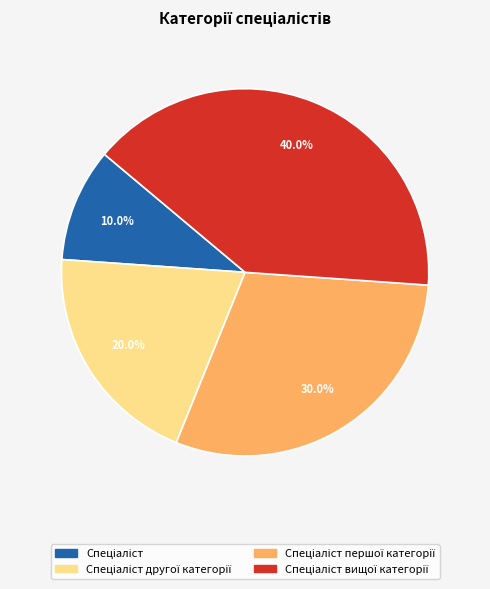

Is there a majority slice in this chart?

No